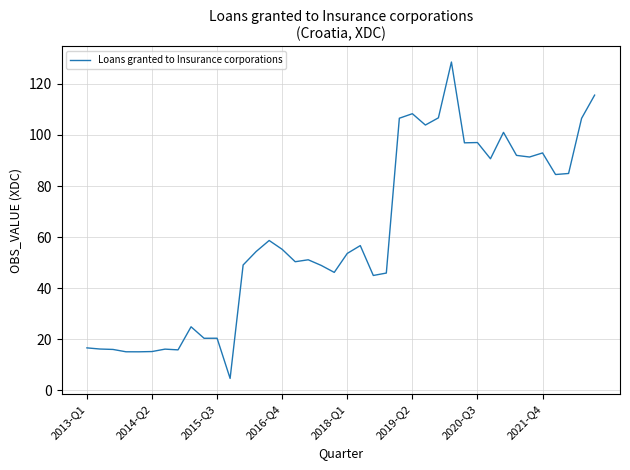

How many series are shown in this chart?

1